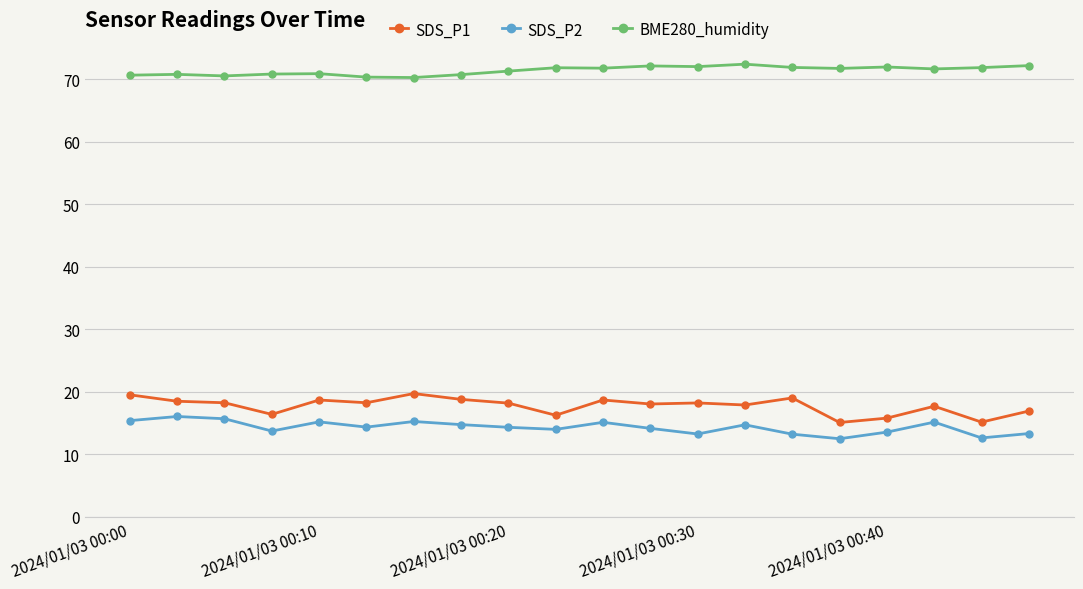

True or false: BME280_humidity has more than 2 interior local peaks.

True